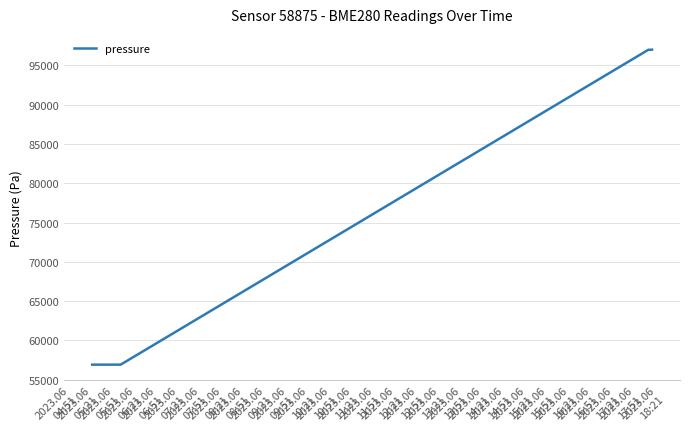

What is the difference between the maximum and minimum values?

40080.3